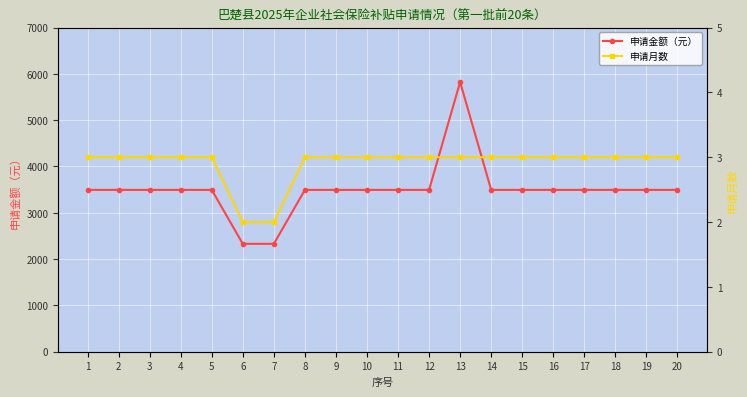

The value of 申请月数 at 6 is 2.9. True or false?

False